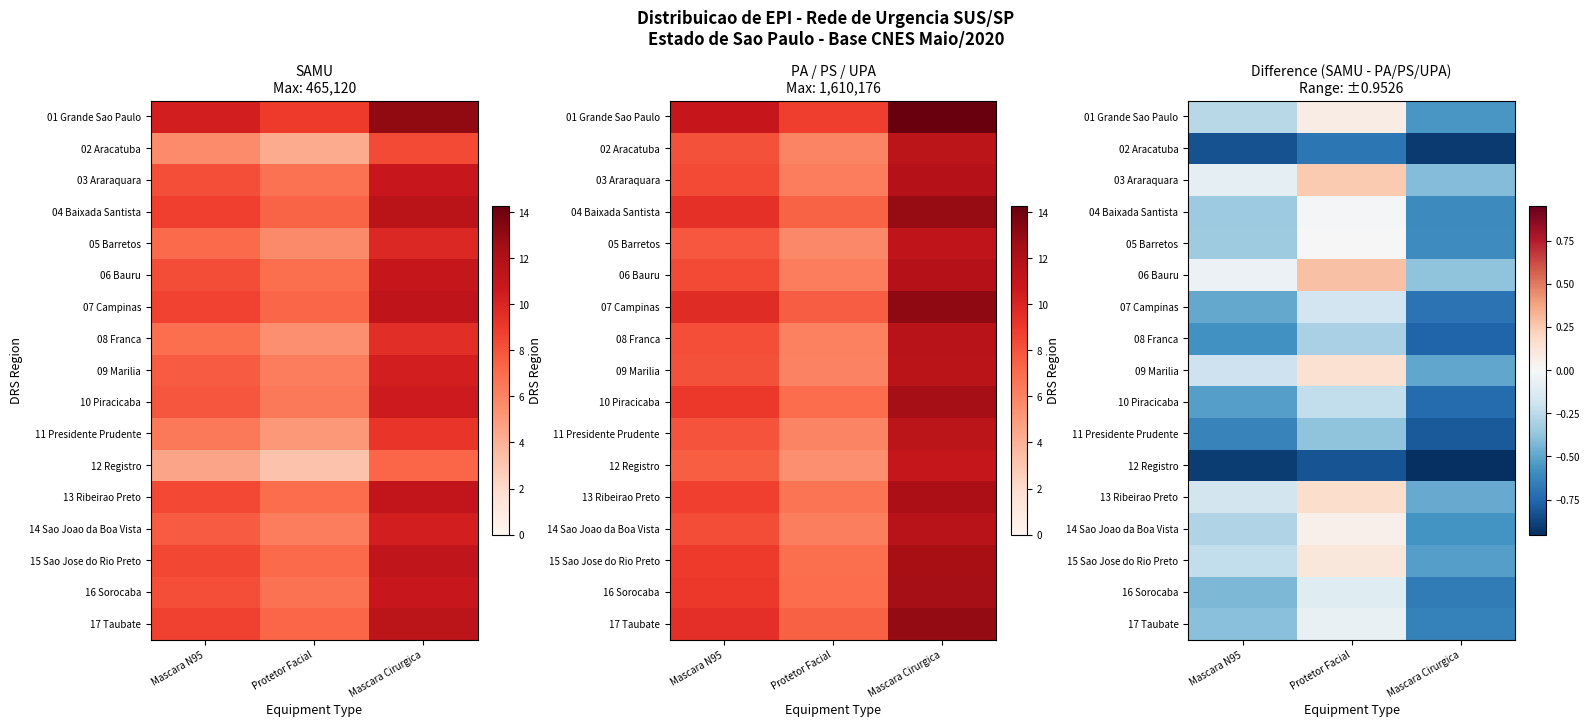

The 01 Grande Sao Paulo series shows -0.4 at Mascara N95. True or false?

False